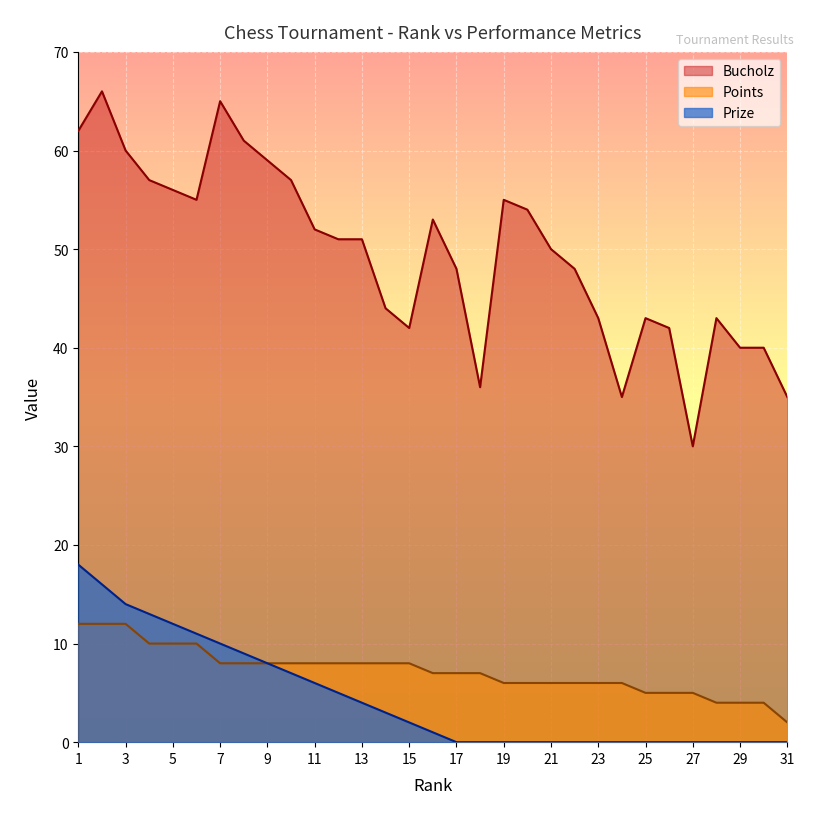

What value does the Points series have at 24?

6